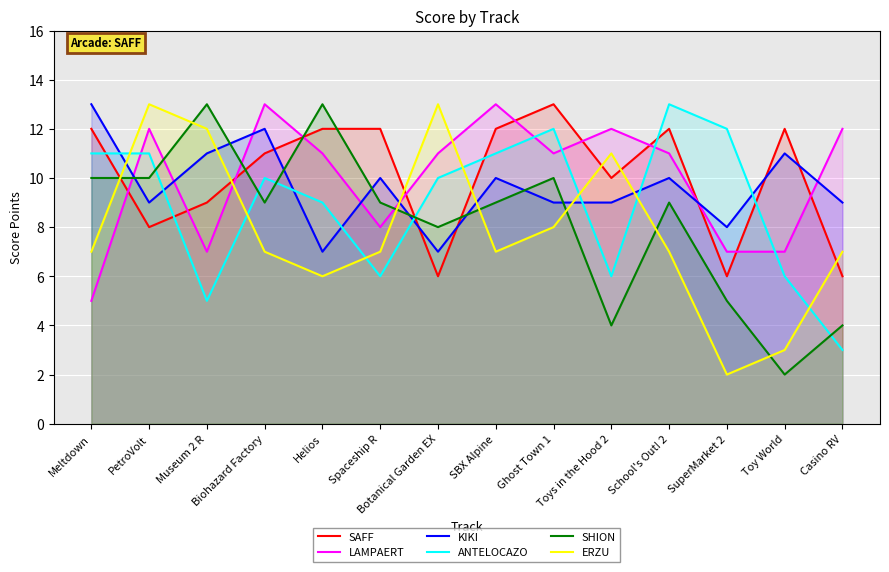

How many data points in LAMPAERT are less than 11?

5